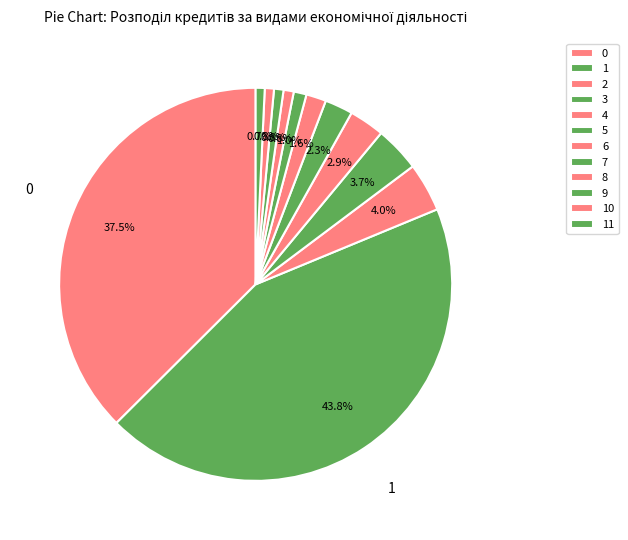

Is there a majority slice in this chart?

No